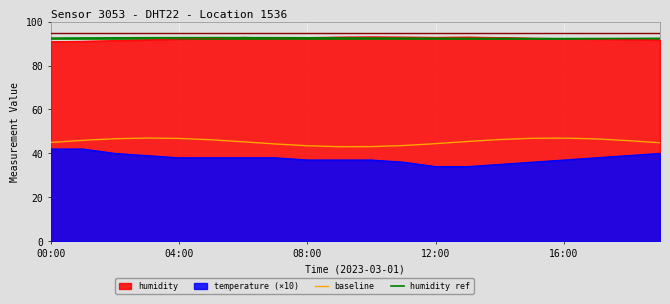

What is the difference between the highest and lowest values at 08:00?

55.8